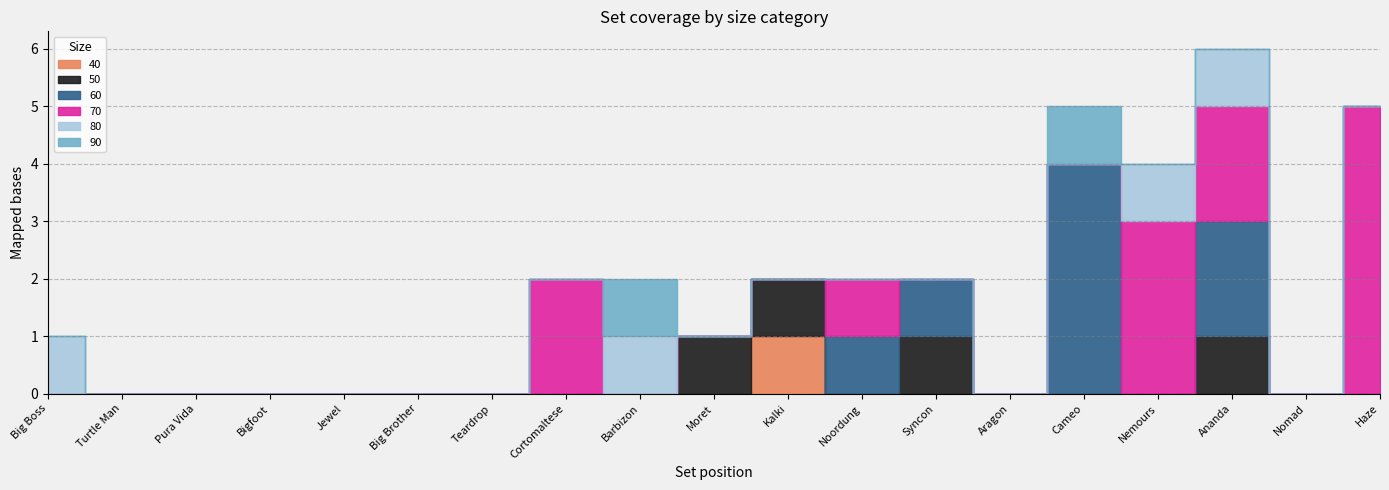

Reading left to right, list all the values displayed in this chart.

40: Big Boss=0	Turtle Man=0	Pura Vida=0	Bigfoot=0	Jewel=0	Big Brother=0	Teardrop=0	Cortomaltese=0	Barbizon=0	Moret=0	Kalki=1	Noordung=0	Syncon=0	Aragon=0	Cameo=0	Nemours=0	Ananda=0	Nomad=0	Haze=0
50: Big Boss=0	Turtle Man=0	Pura Vida=0	Bigfoot=0	Jewel=0	Big Brother=0	Teardrop=0	Cortomaltese=0	Barbizon=0	Moret=1	Kalki=1	Noordung=0	Syncon=1	Aragon=0	Cameo=0	Nemours=0	Ananda=1	Nomad=0	Haze=0
60: Big Boss=0	Turtle Man=0	Pura Vida=0	Bigfoot=0	Jewel=0	Big Brother=0	Teardrop=0	Cortomaltese=0	Barbizon=0	Moret=0	Kalki=0	Noordung=1	Syncon=1	Aragon=0	Cameo=4	Nemours=0	Ananda=2	Nomad=0	Haze=0
70: Big Boss=0	Turtle Man=0	Pura Vida=0	Bigfoot=0	Jewel=0	Big Brother=0	Teardrop=0	Cortomaltese=2	Barbizon=0	Moret=0	Kalki=0	Noordung=1	Syncon=0	Aragon=0	Cameo=0	Nemours=3	Ananda=2	Nomad=0	Haze=5
80: Big Boss=1	Turtle Man=0	Pura Vida=0	Bigfoot=0	Jewel=0	Big Brother=0	Teardrop=0	Cortomaltese=0	Barbizon=1	Moret=0	Kalki=0	Noordung=0	Syncon=0	Aragon=0	Cameo=0	Nemours=1	Ananda=1	Nomad=0	Haze=0
90: Big Boss=0	Turtle Man=0	Pura Vida=0	Bigfoot=0	Jewel=0	Big Brother=0	Teardrop=0	Cortomaltese=0	Barbizon=1	Moret=0	Kalki=0	Noordung=0	Syncon=0	Aragon=0	Cameo=1	Nemours=0	Ananda=0	Nomad=0	Haze=0